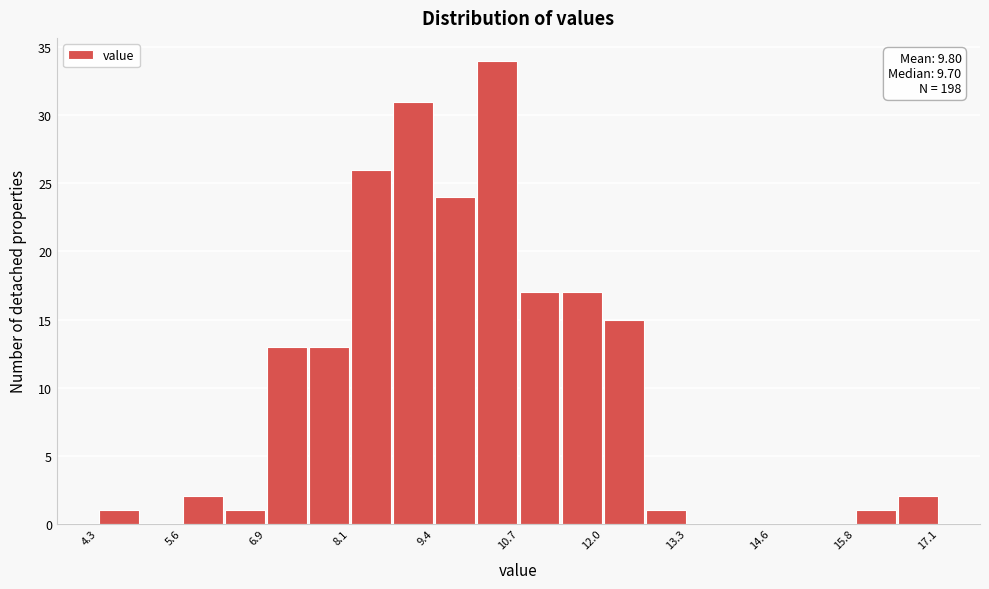

Read against the x-axis, roughly where is the centre of the tallest bar?

10.4